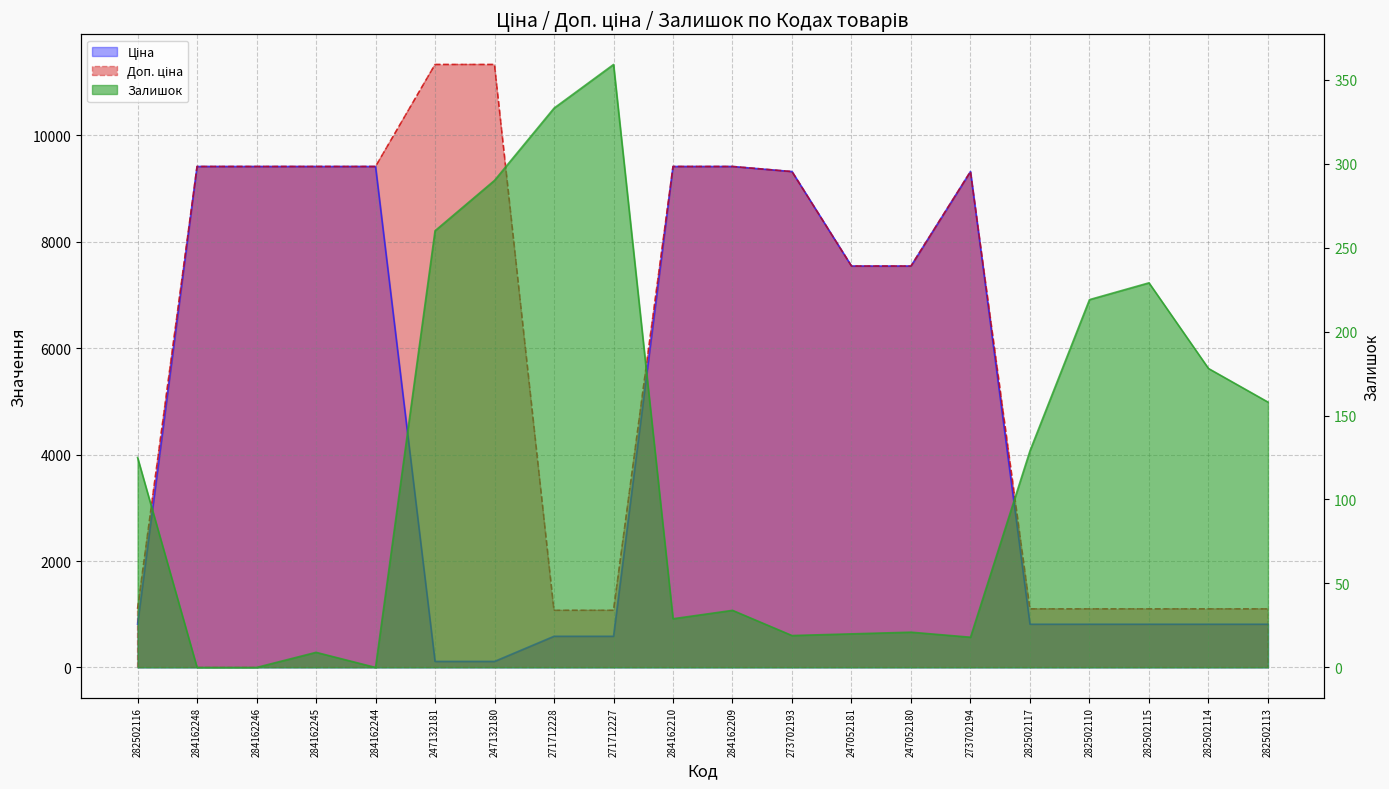

At which category is the sum across all series the highest?

284162209